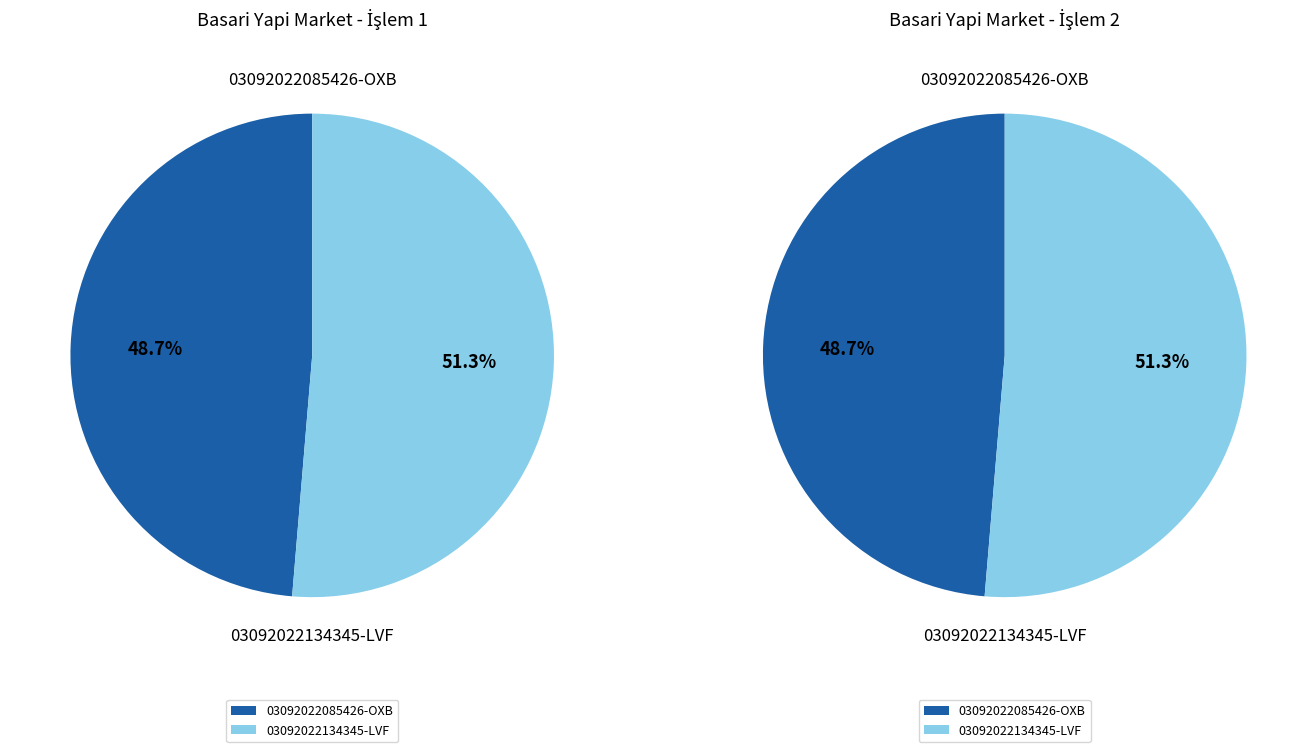

Count the number of slices in the pie.

2